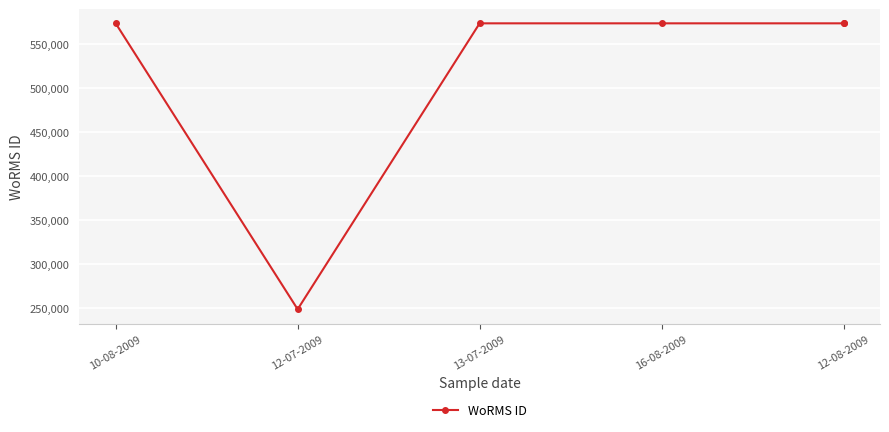

What is the sum of the values at 13-07-2009 and 12-08-2009?

1147864